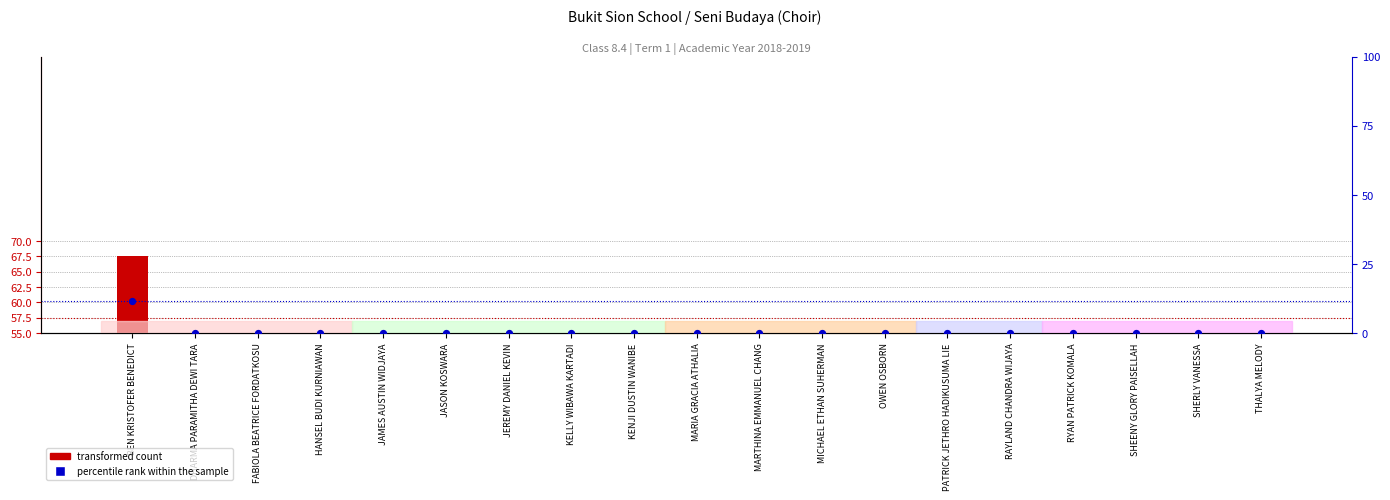

Which series has the largest Y range (max minus min)?

transformed count